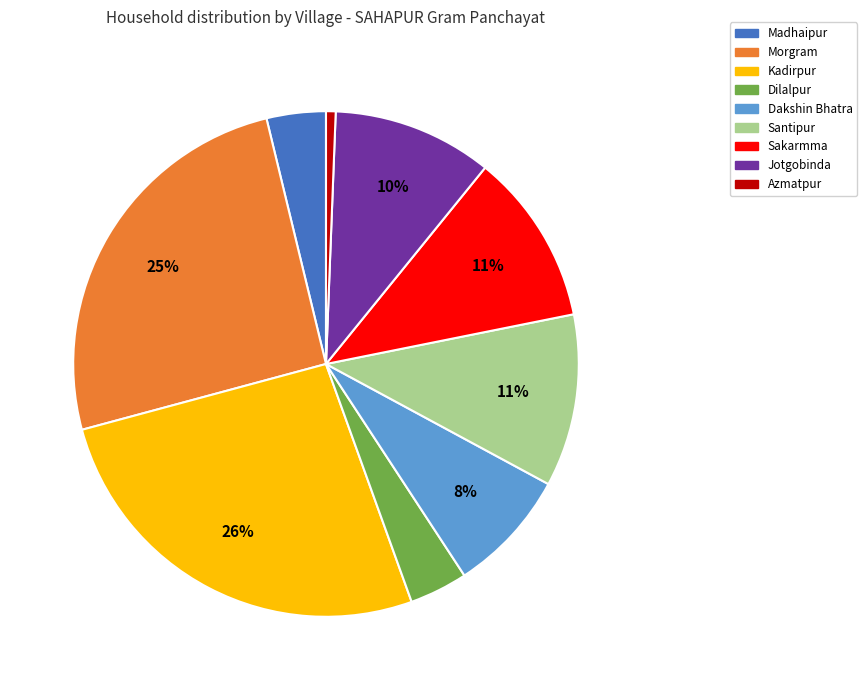

Between Madhaipur and Dakshin Bhatra, which is larger?

Dakshin Bhatra